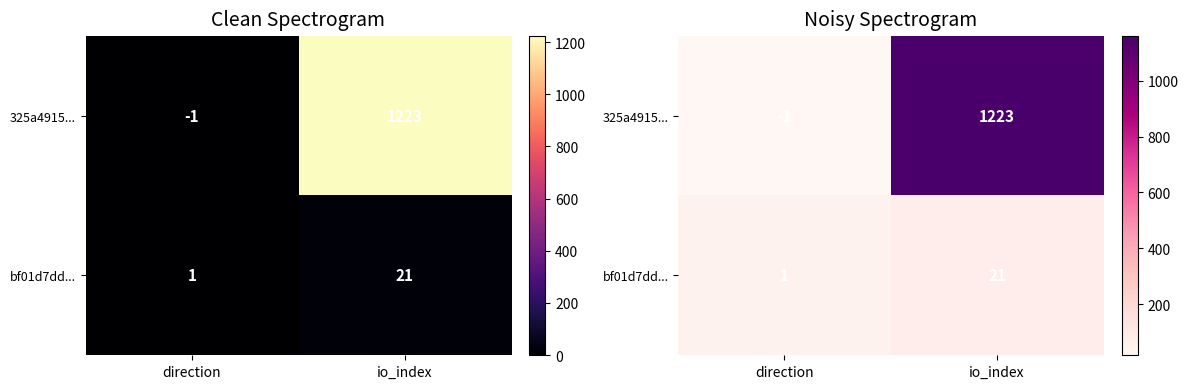

Rank the series by their maximum value, from highest to lowest.

325a4915..., bf01d7dd...